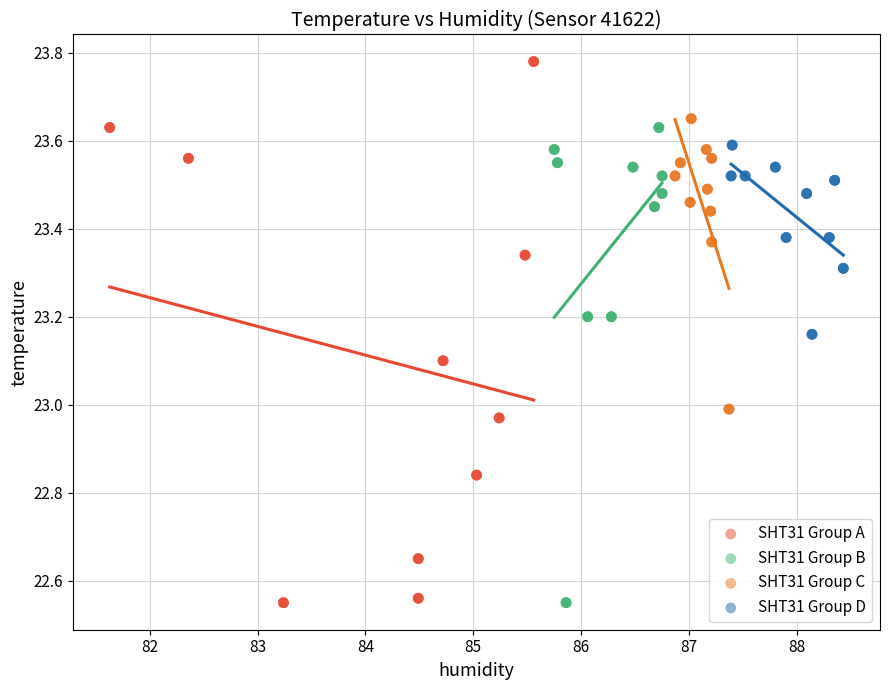

Which series has the widest spread of Y values?

SHT31 Group A